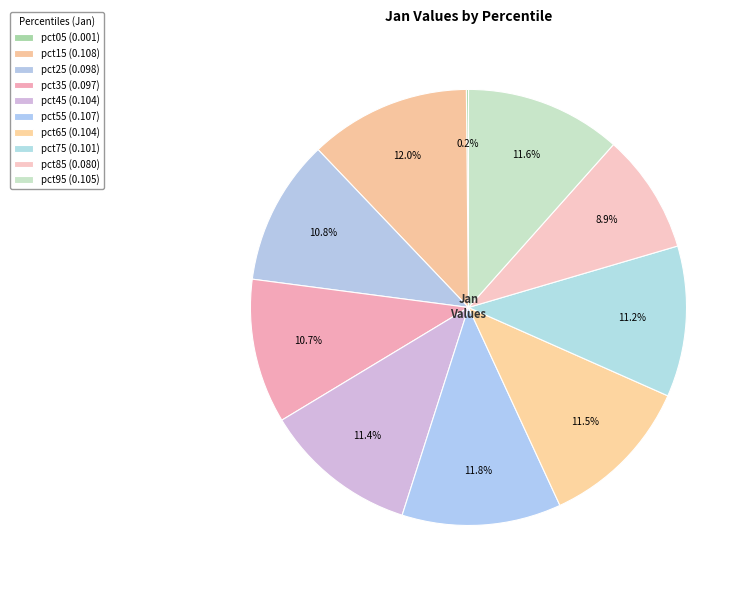

Rank the categories by value from highest to lowest.

pct15, pct55, pct95, pct65, pct45, pct75, pct25, pct35, pct85, pct05